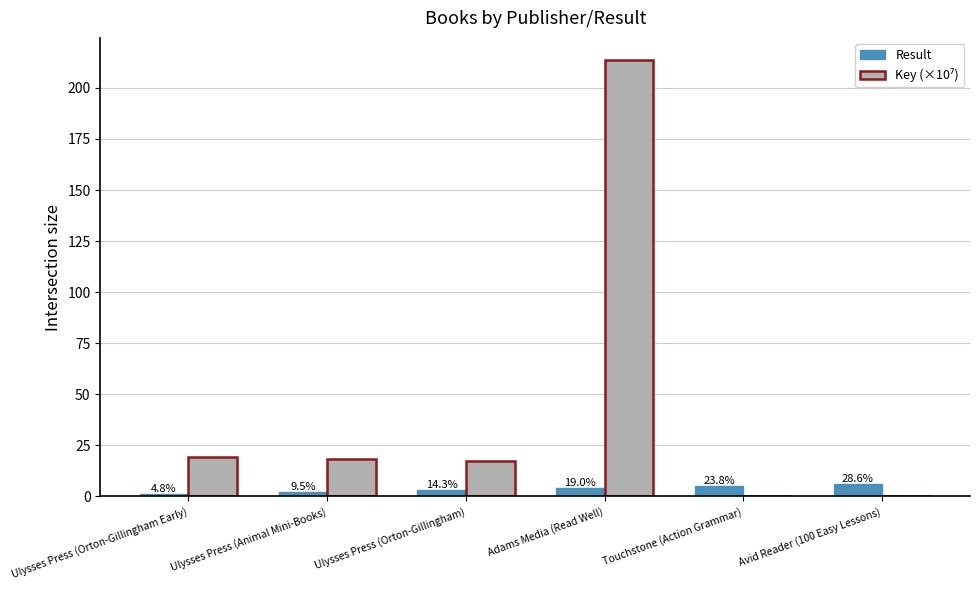

What is the label of the 2nd bar from the left?

Ulysses Press (Animal Mini-Books)